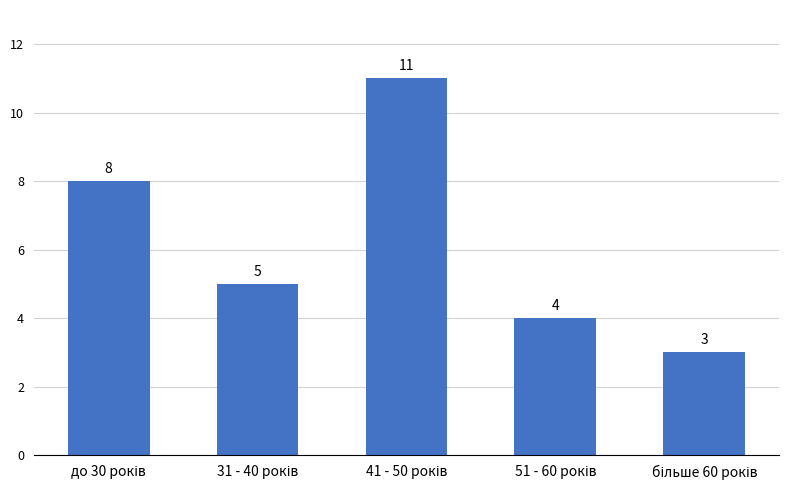

Count the values in the range 4 to 8.

3